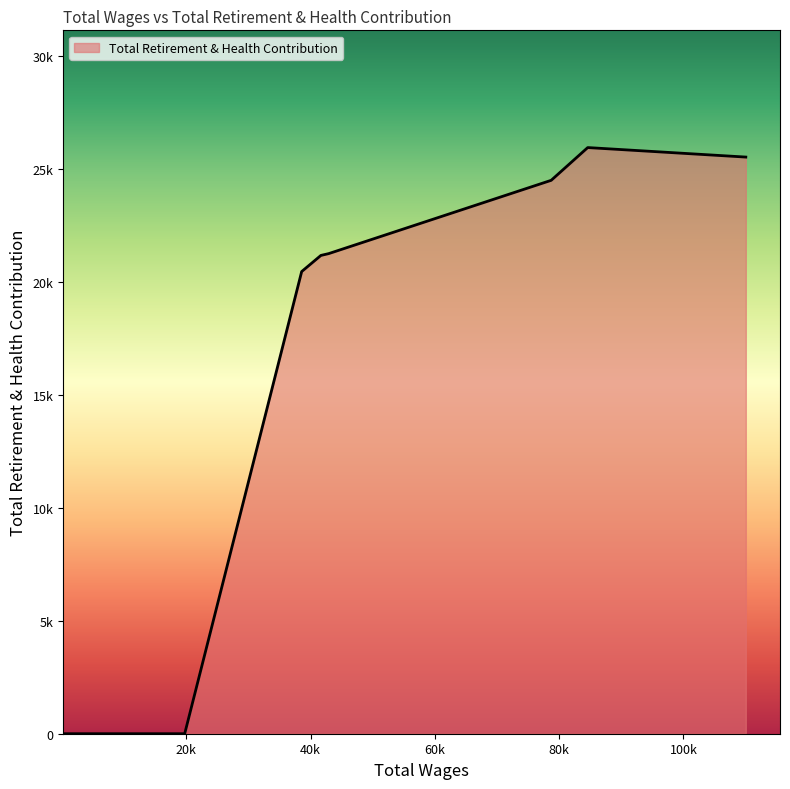

Does the chart have visible grid lines?

No